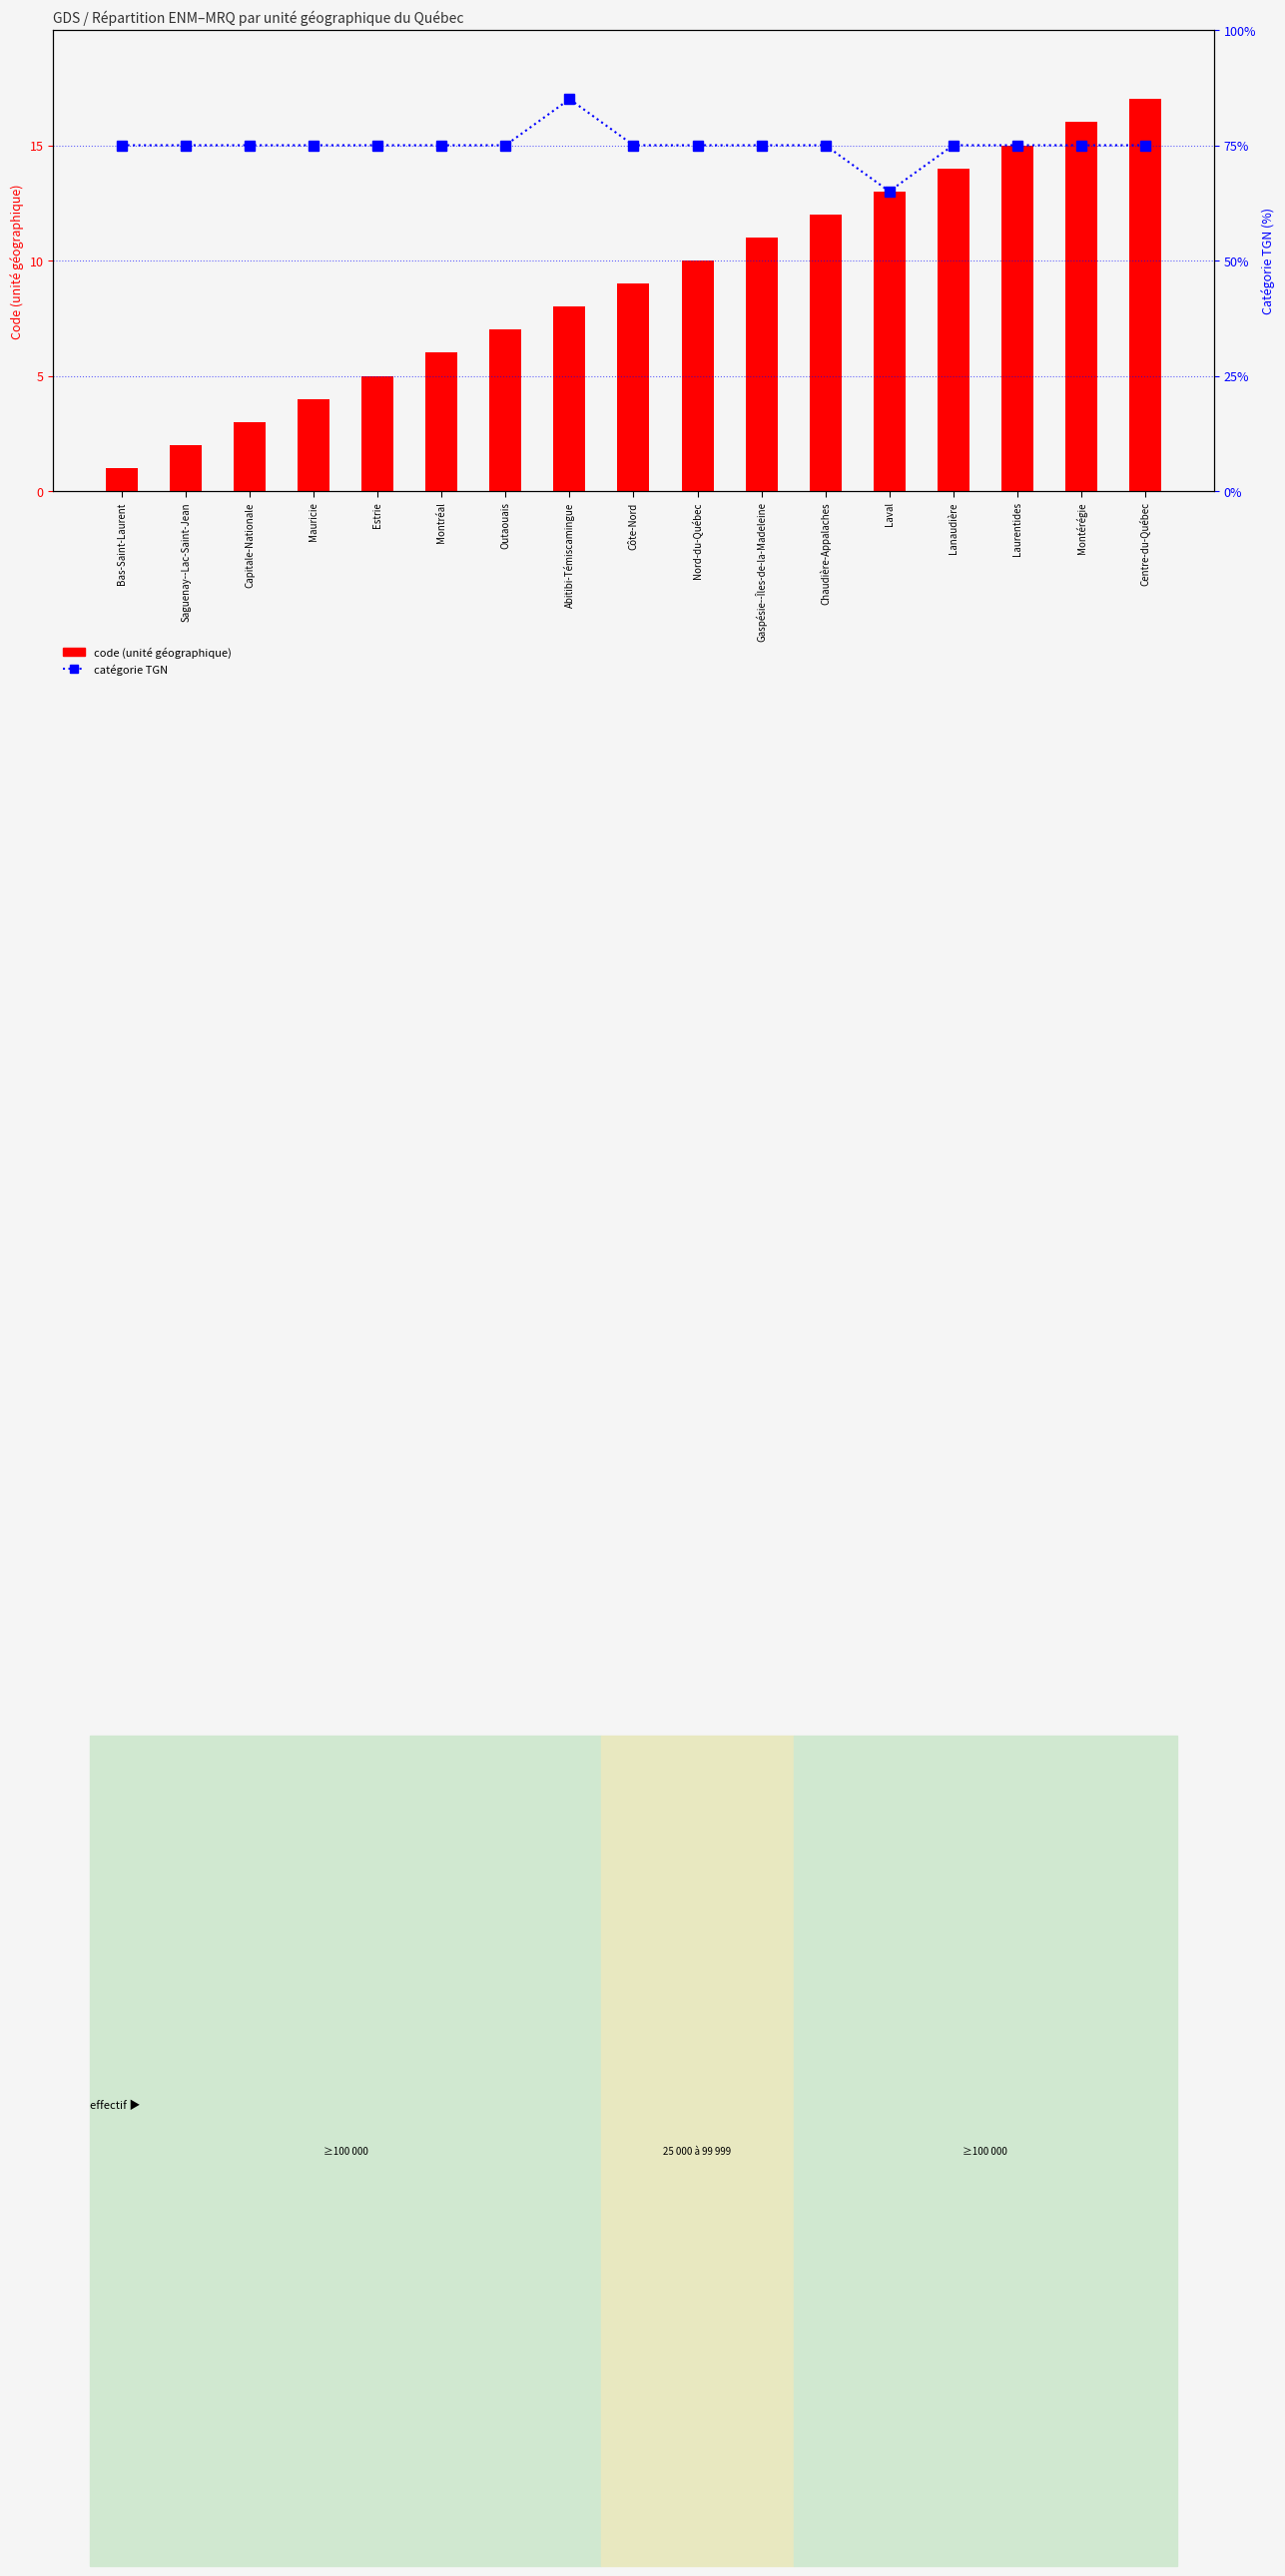

What is the sum of all catégorie TGN values?

1275